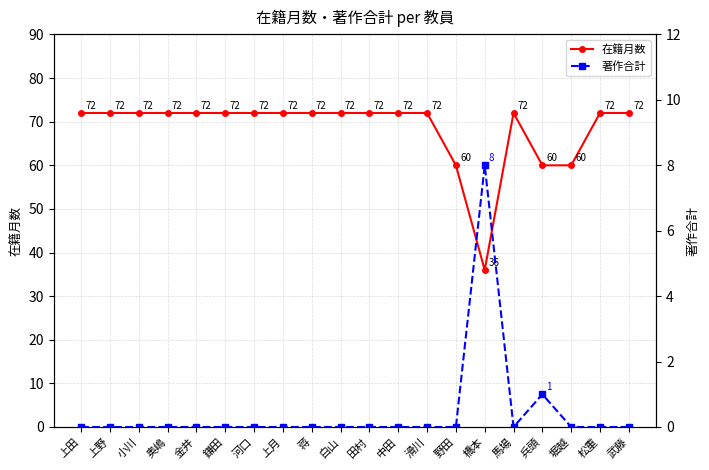

Read the 在籍月数 value at 田村.

72